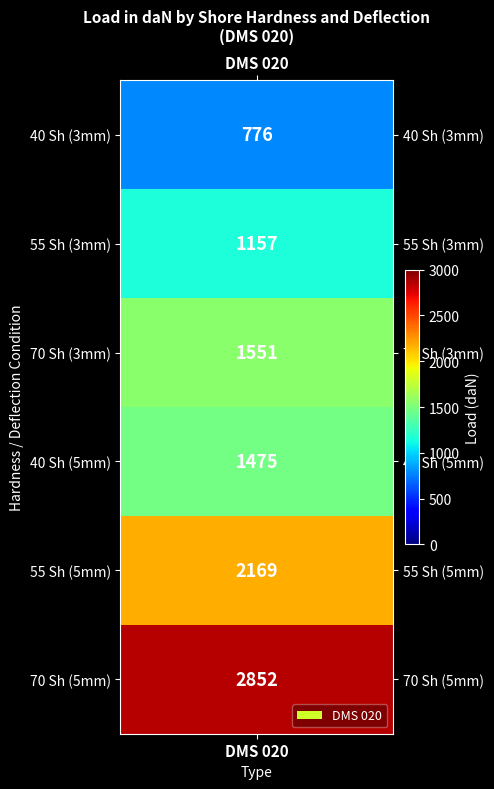

The value at 2 is 1551. True or false?

True